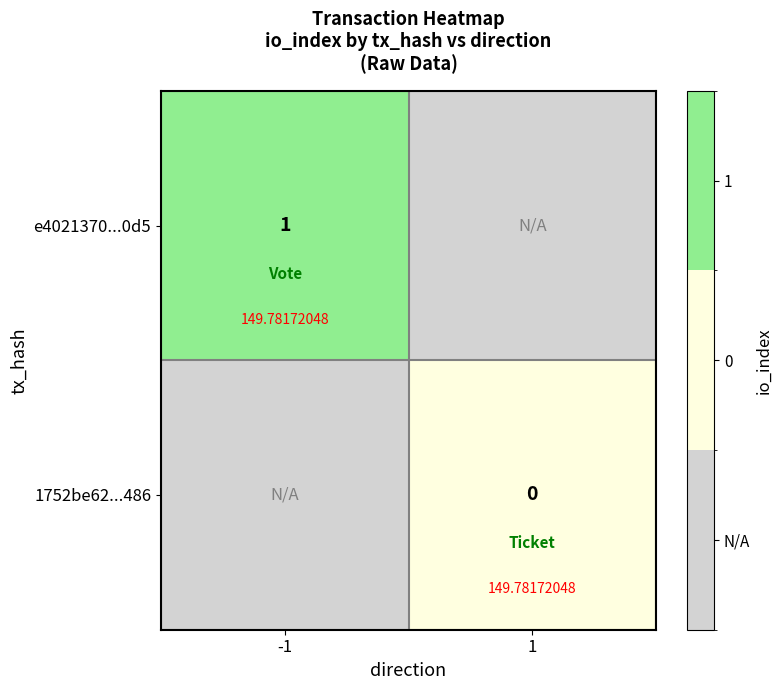

Which category has the highest value in the 1752be62...486 series?

1